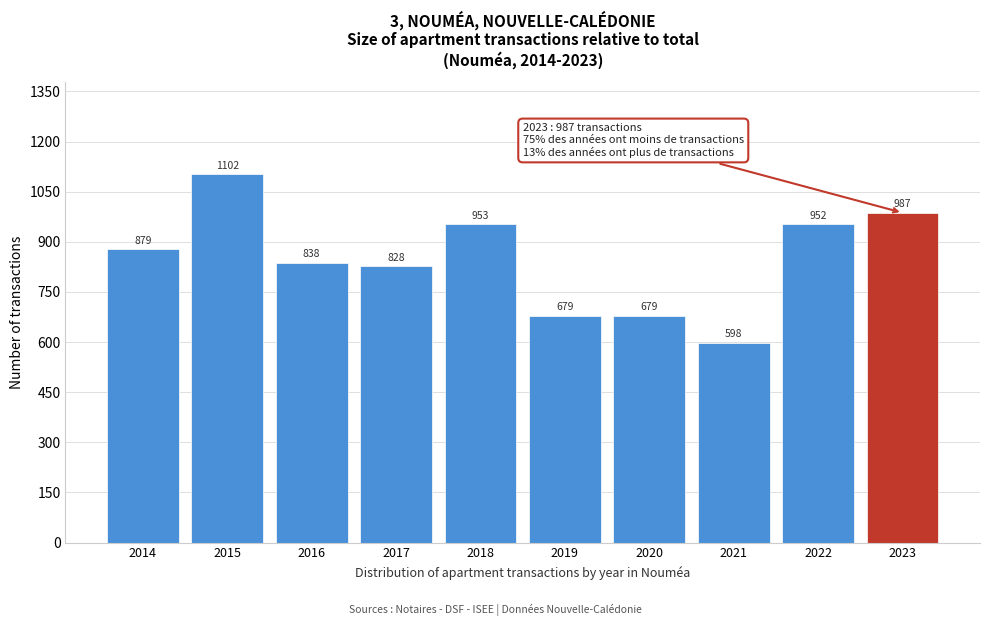

Reading left to right, transcribe all the data shown in this chart.

2014=879	2015=1102	2016=838	2017=828	2018=953	2019=679	2020=679	2021=598	2022=952	2023=987